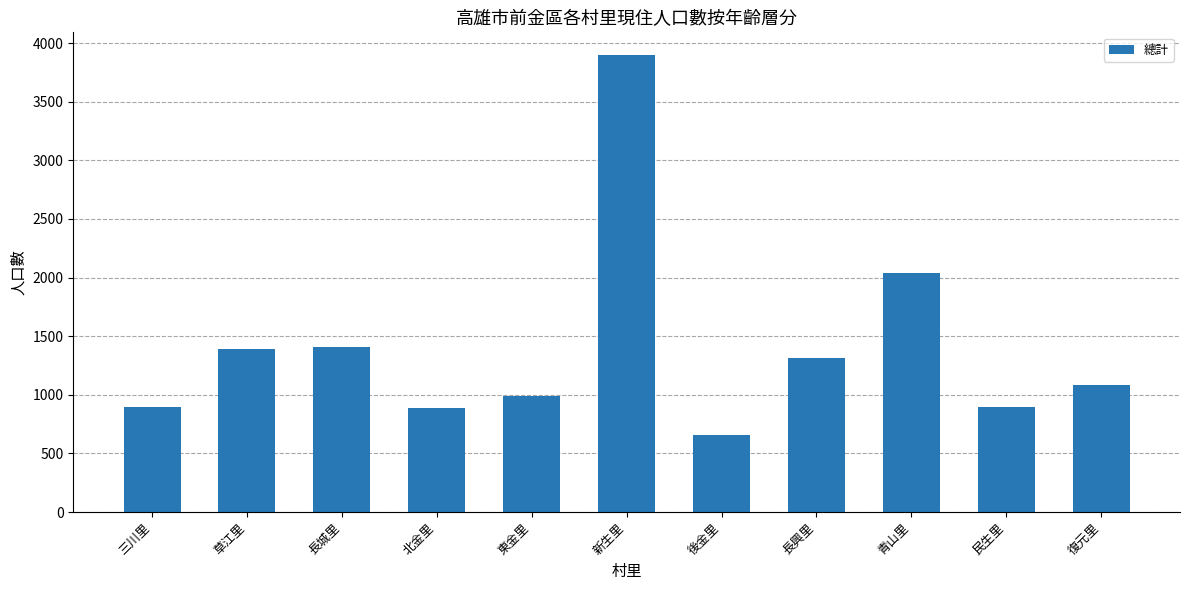

At which label does the data first exceed 1087?

草江里